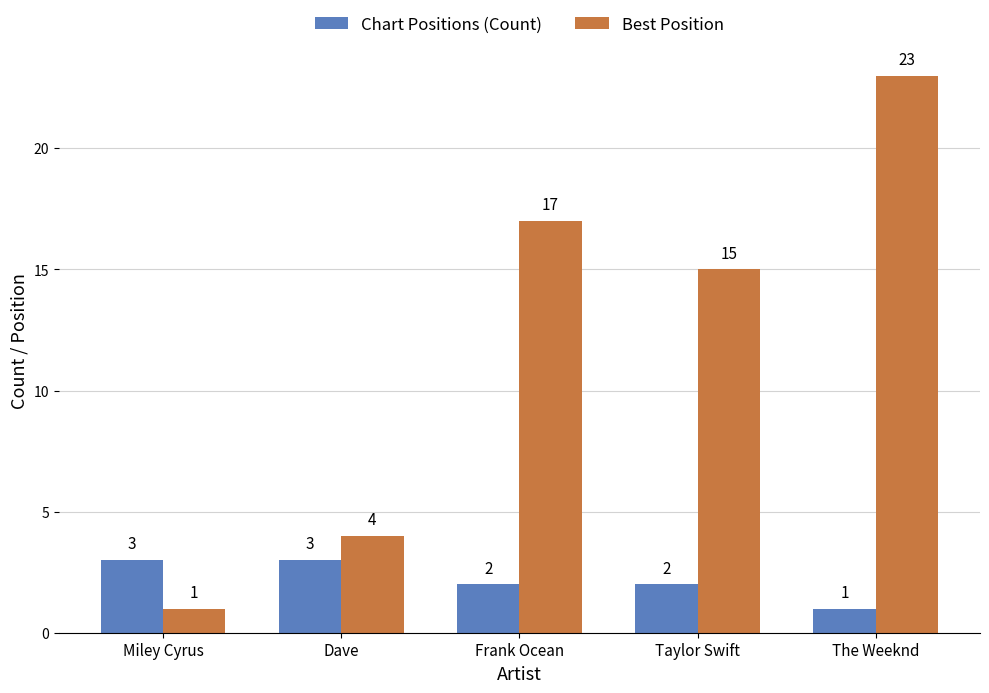

Reading left to right, extract all data points from this chart.

Chart Positions (Count): 3	3	2	2	1
Best Position: 1	4	17	15	23